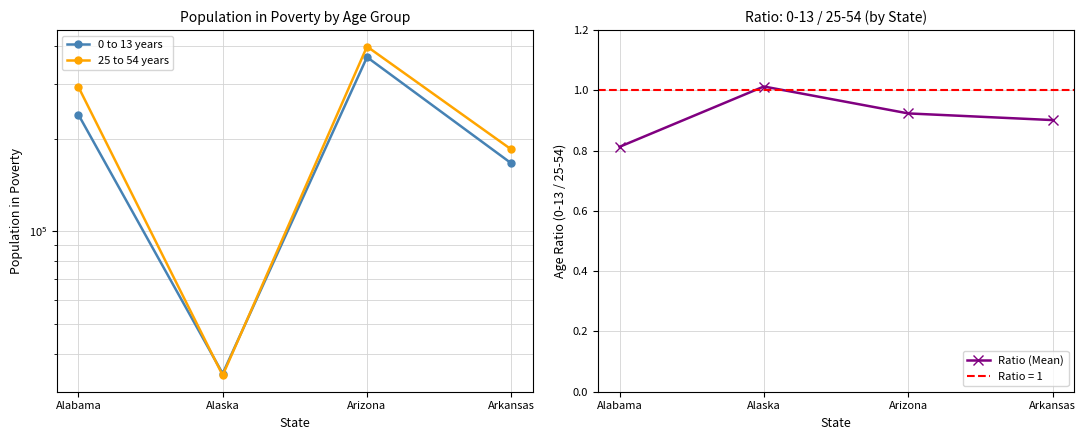

What is the difference between the Ratio (Mean) values at Arkansas and Alaska?

0.1